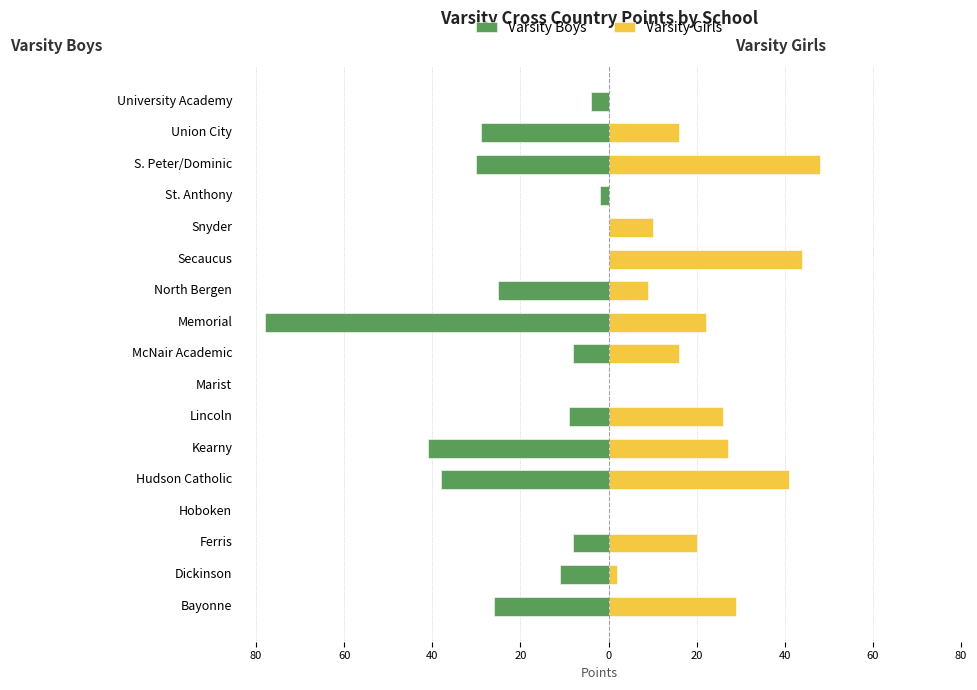

What are all the series names shown in the legend?

Varsity Boys, Varsity Girls